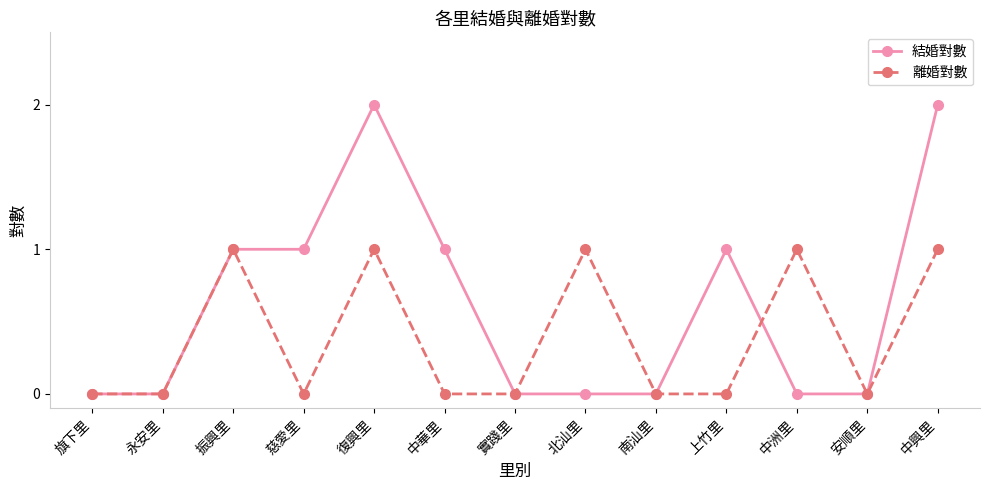

Rank the series by their maximum value, from highest to lowest.

結婚對數, 離婚對數